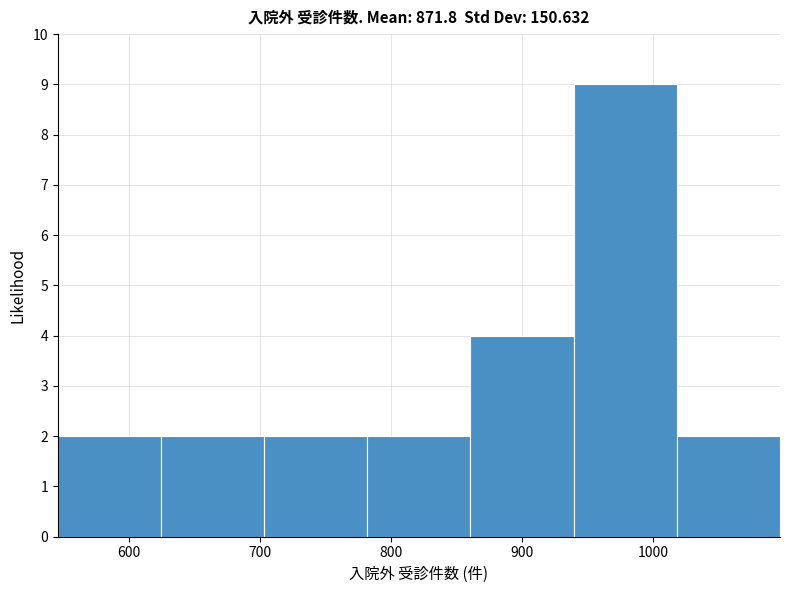

Which range on the x-axis has the tallest bar?

940 to 1020